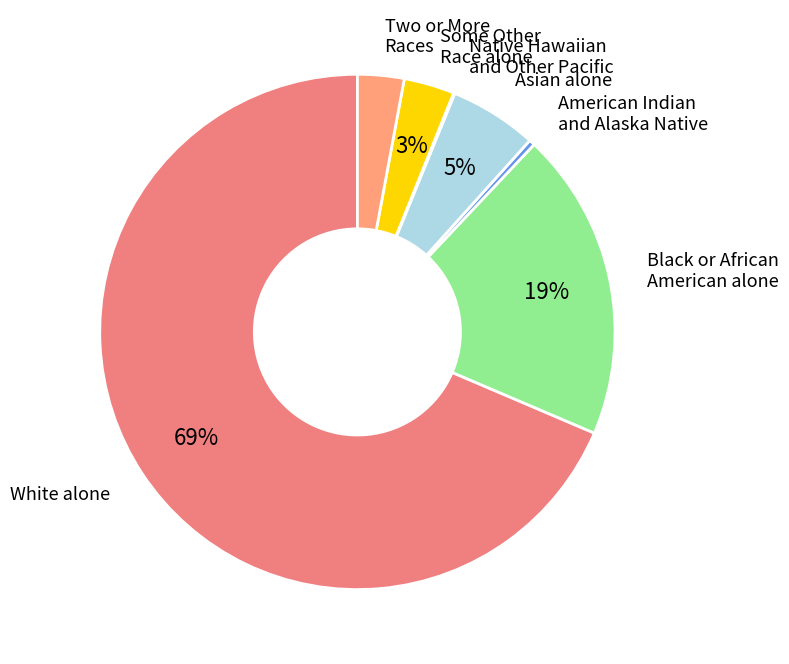

What is the majority slice?

White alone